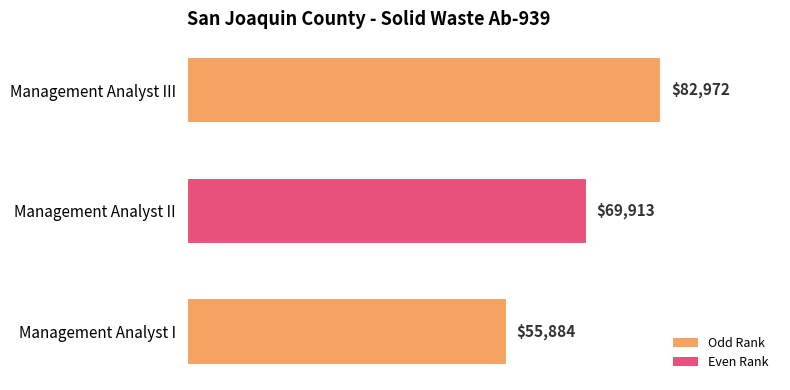

Reading top to bottom, list all the values displayed in this chart.

82972	69913	55884